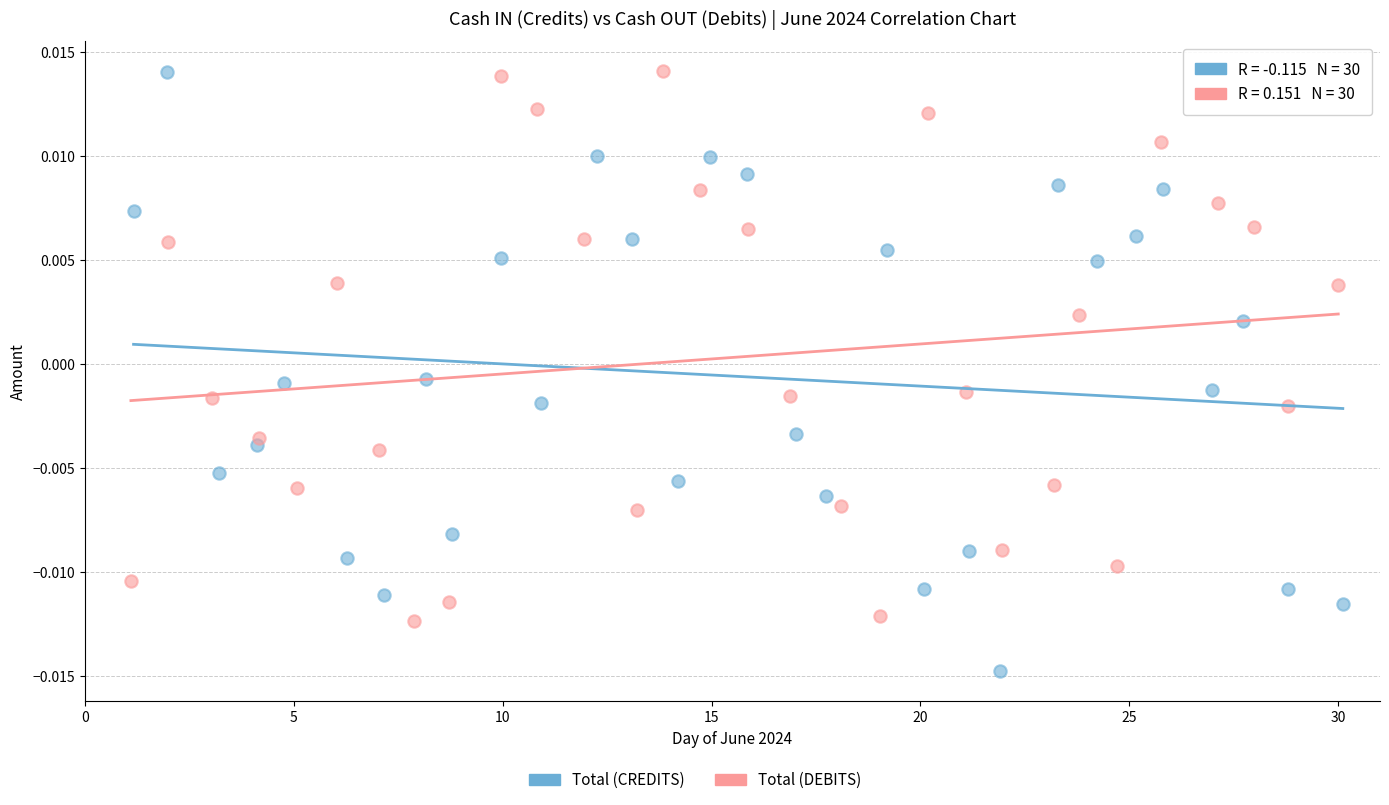

Which series contains the lowest Y value?

Total (CREDITS)